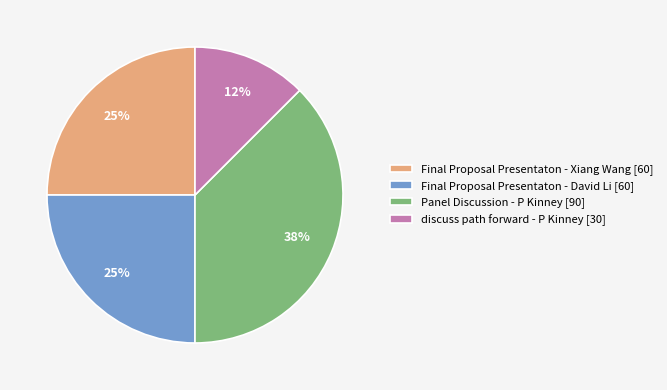

Does any single category account for the majority?

No